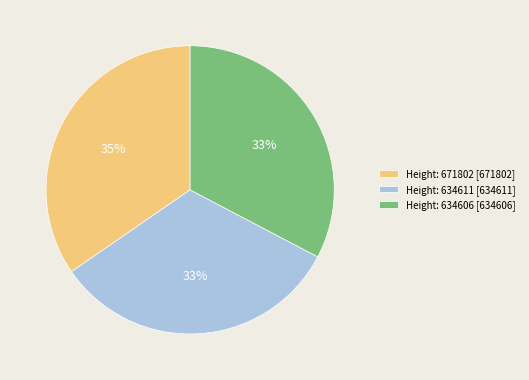

True or false: Height: 671802 [671802] accounts for 46% of the total.

False